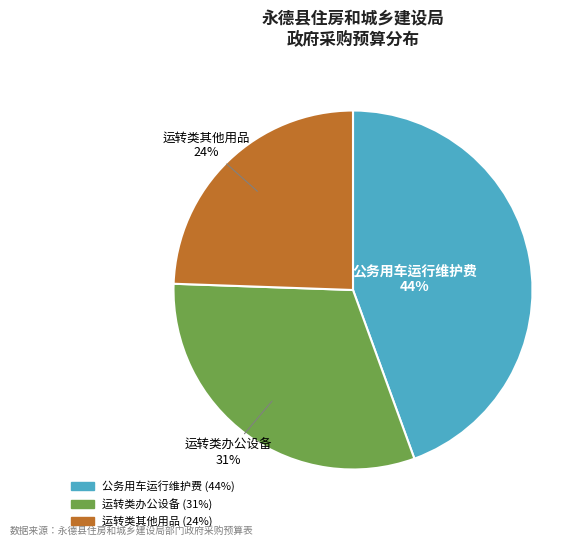

Is there any slice that represents more than half of the pie?

No